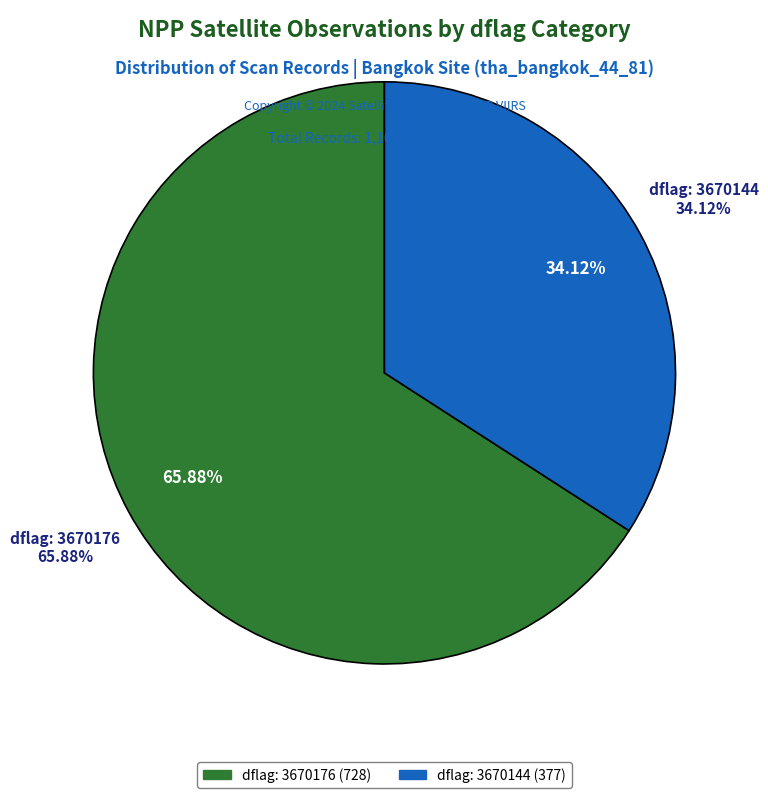

Combined, what portion of the pie is 3670144 and 3670176?

100.0%